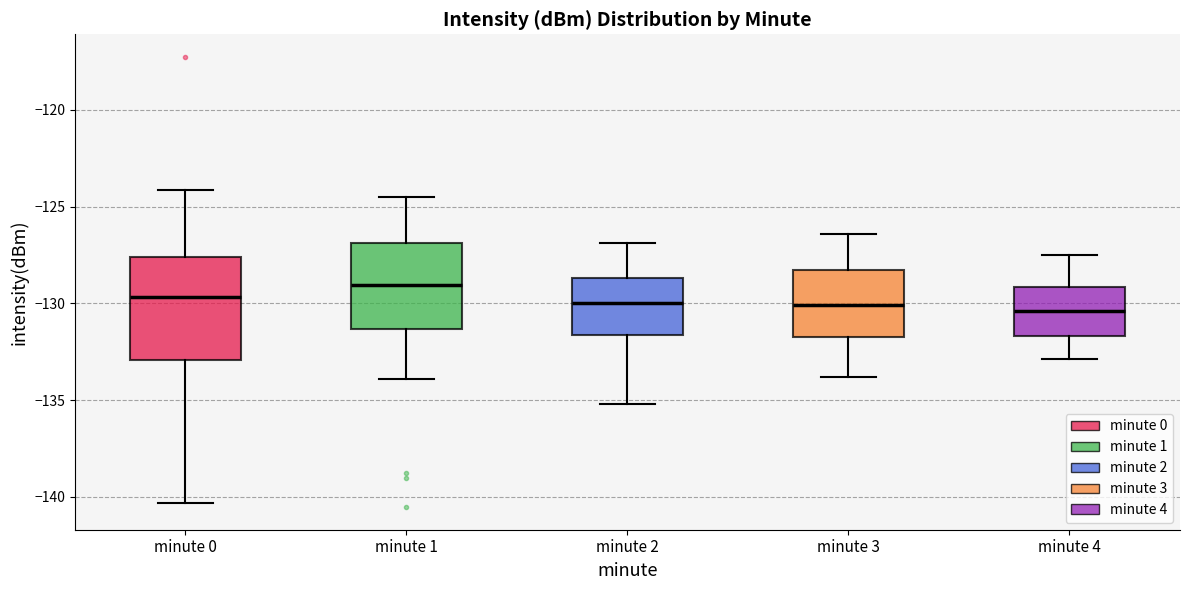

Reading left to right, read every box against the y-axis: the position of its median line, the range the box covers, and the ends of its whiskers. The values are not printed on the chart, so give them approximately, as read against the axis.

minute 0: median -129.5, box -133.0 to -127.5, whiskers -140.5 to -124.0
minute 1: median -129.0, box -131.5 to -127.0, whiskers -134.0 to -124.5
minute 2: median -130.0, box -131.5 to -128.5, whiskers -135.0 to -127.0
minute 3: median -130.0, box -131.5 to -128.0, whiskers -134.0 to -126.5
minute 4: median -130.5, box -131.5 to -129.0, whiskers -133.0 to -127.5